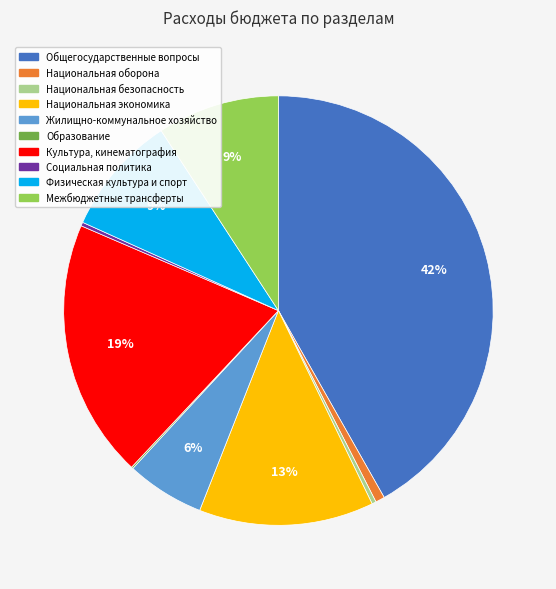

Is the sum of Культура, кинематография and Национальная оборона greater than half?

No